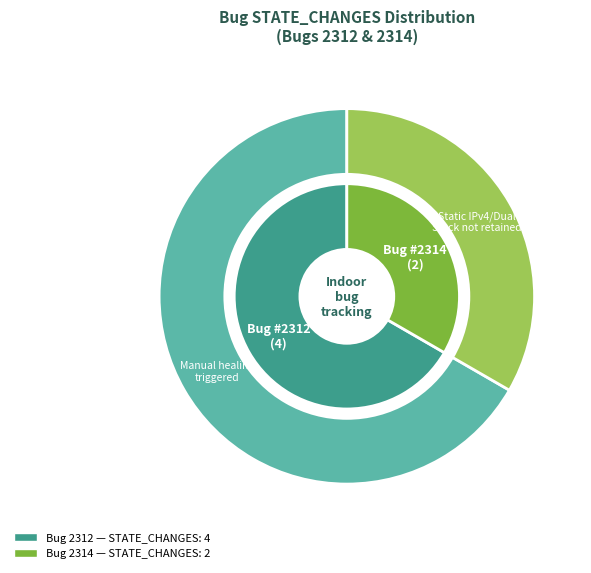

Is the sum of 2314 and 2312 greater than half?

Yes